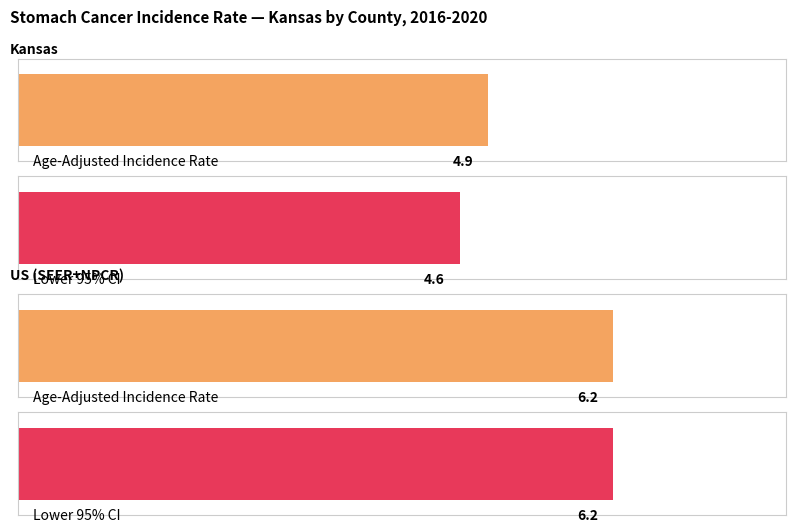

Between US (SEER+NPCR) and Kansas, which is larger?

US (SEER+NPCR)